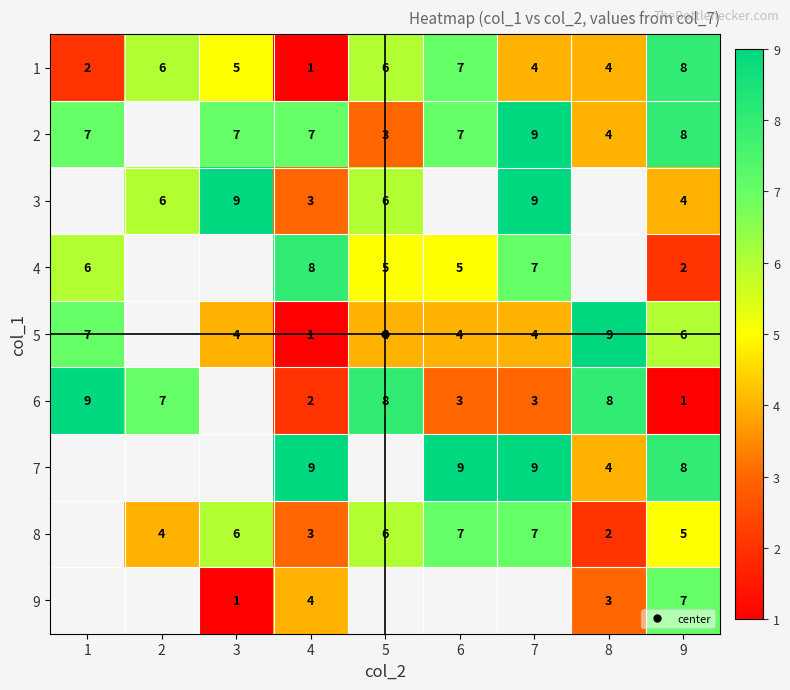

The 5 series shows 2.8 at 1. True or false?

False